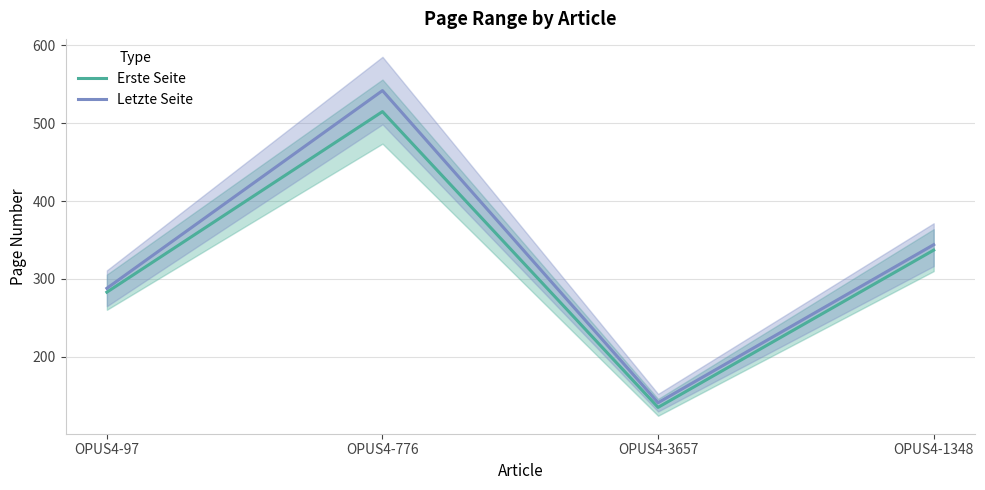

True or false: Erste Seite and Letzte Seite cross at least once.

False